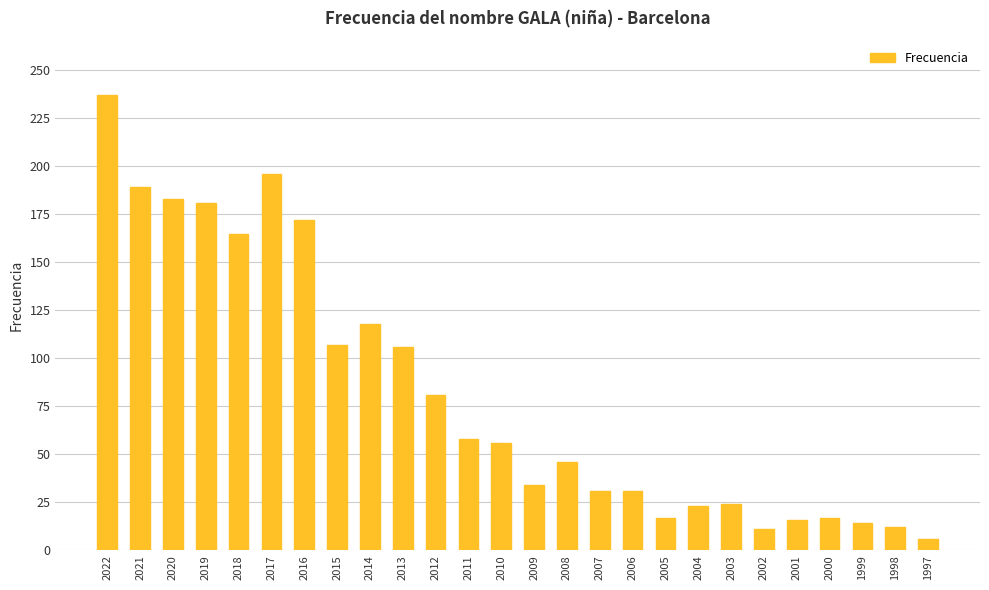

What is the maximum value shown in the chart?

237